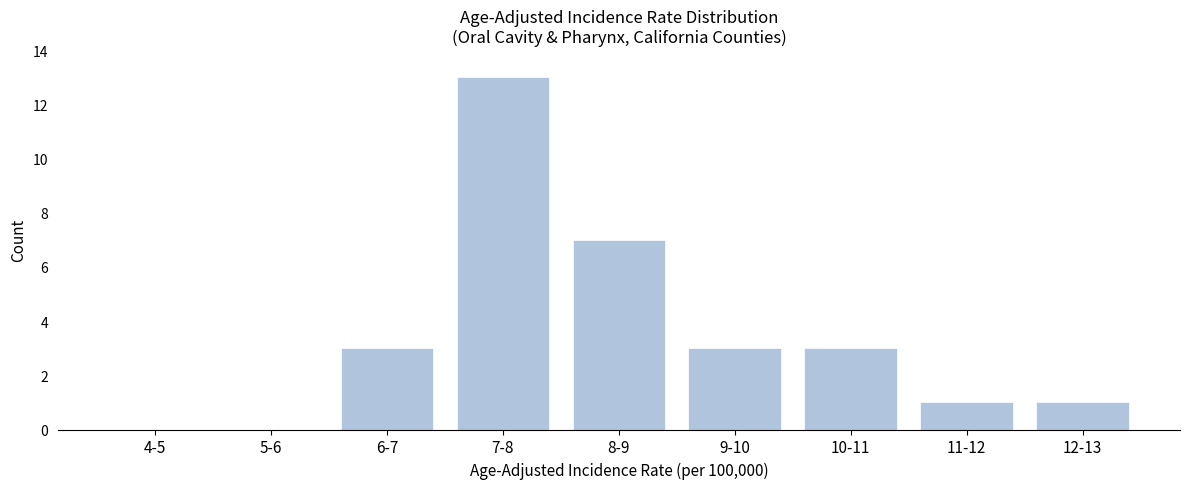

Reading left to right, list all the values displayed in this chart.

4-5=0	5-6=0	6-7=3	7-8=13	8-9=7	9-10=3	10-11=3	11-12=1	12-13=1